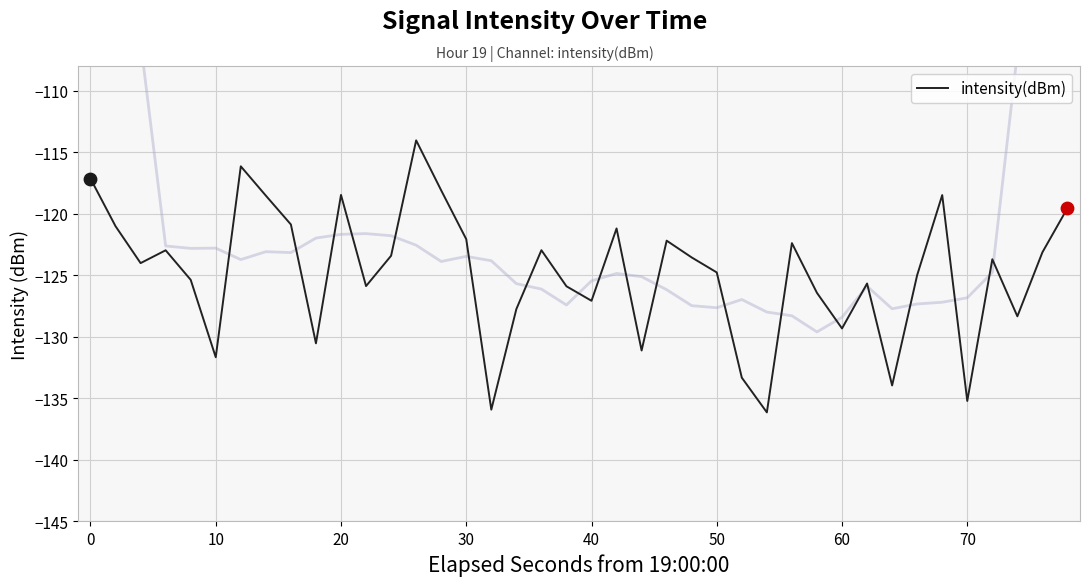

Is it true that intensity(dBm) equals -117.2 at 0?

True